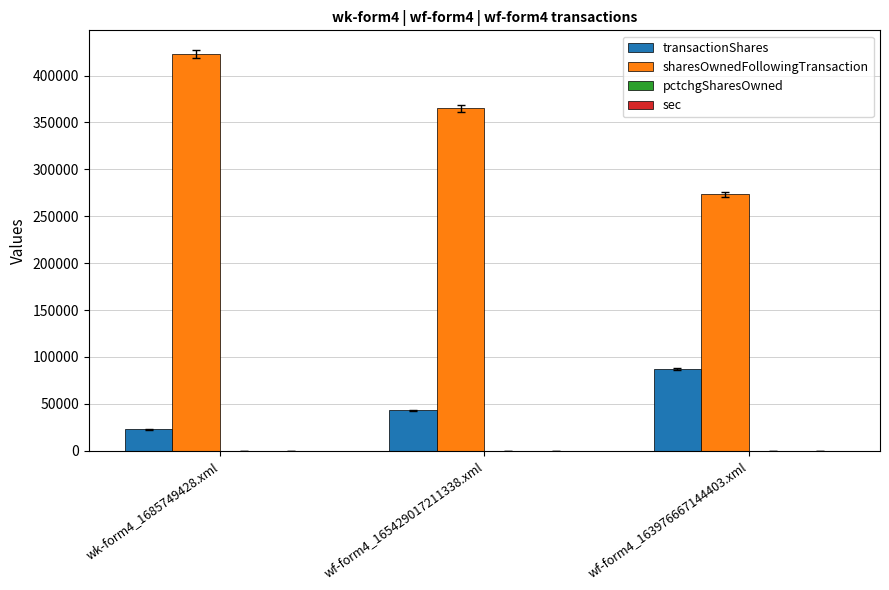

The value of sharesOwnedFollowingTransaction at wk-form4_1685749428.xml is 190677. True or false?

False